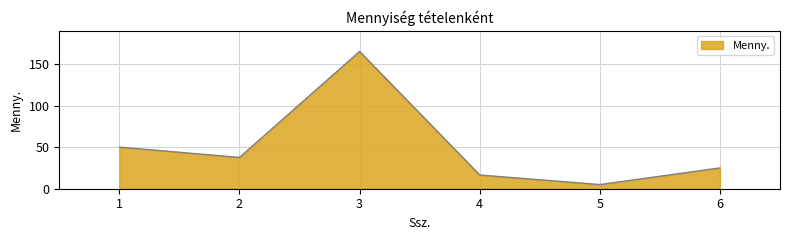

At which category does the chart reach its minimum across all series?

5